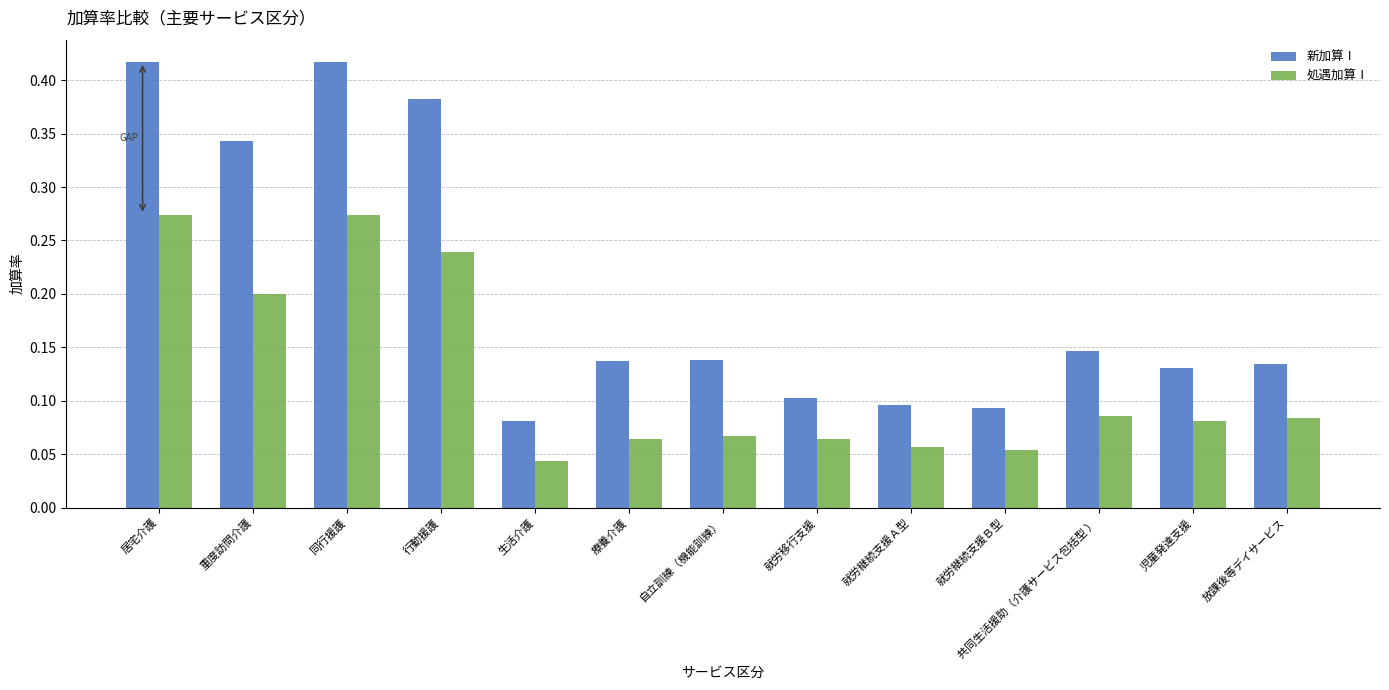

List the series in order of their overall mean, highest first.

新加算Ⅰ, 処遇加算Ⅰ